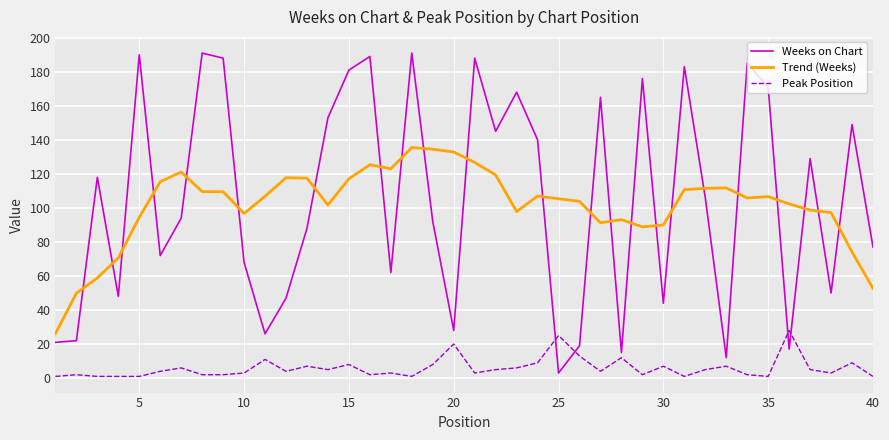

True or false: Trend (Weeks) and Peak Position intersect in this chart.

False